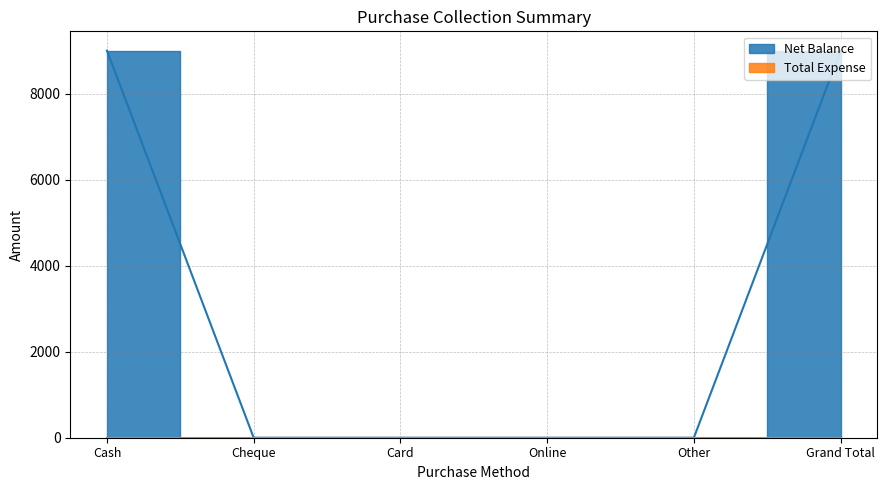

What position from the left is Card?

3